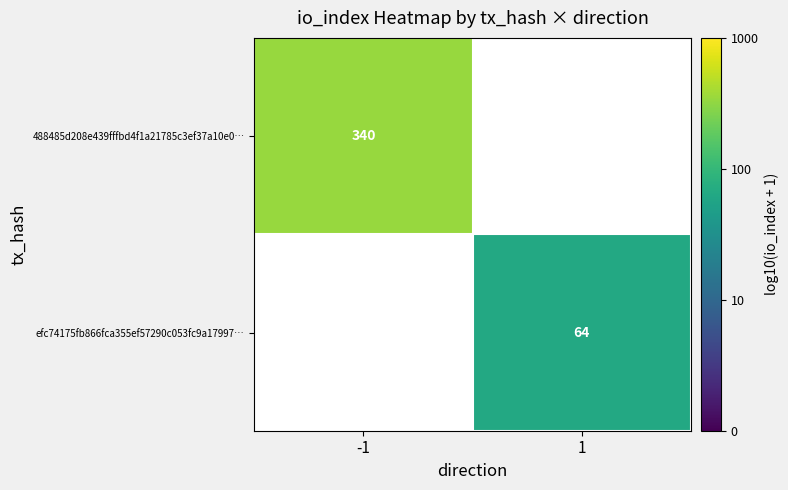

Is the value of 488485d208e439fffbd4f1a21785c3ef37a10e0… at -1 greater than the value of efc74175fb866fca355ef57290c053fc9a17997… at -1?

No